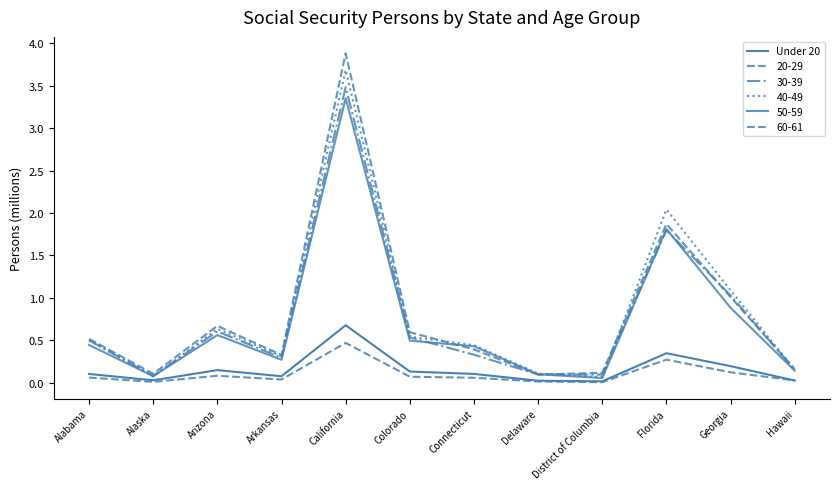

What is the maximum value shown in the chart?

0.7